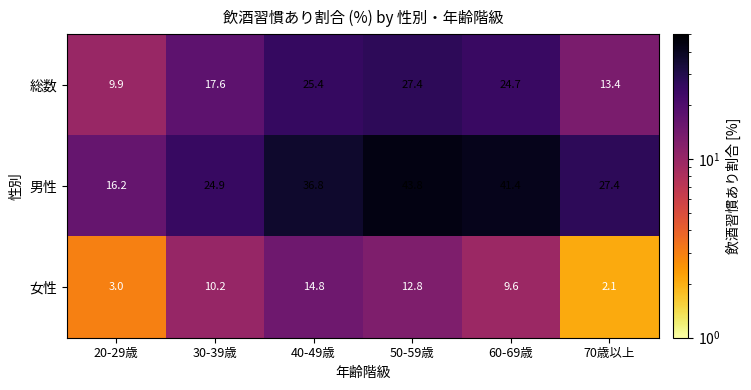

What is the difference between the highest and lowest values at 20-29歳?

13.2